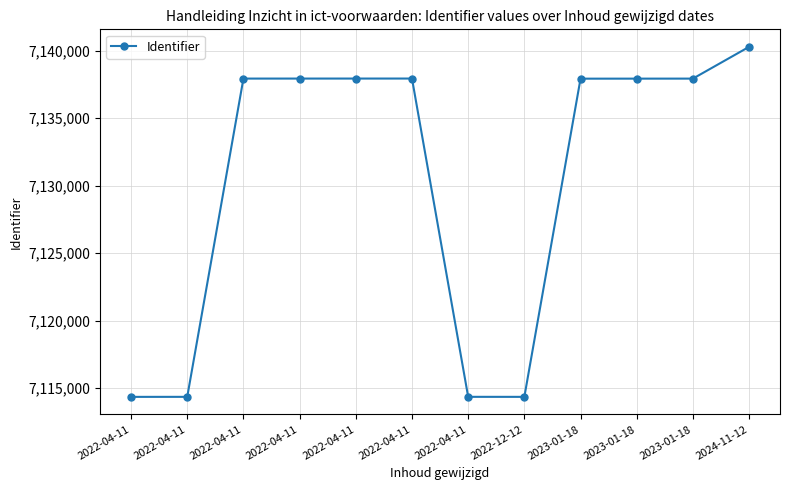

Count the number of data series in this chart.

1